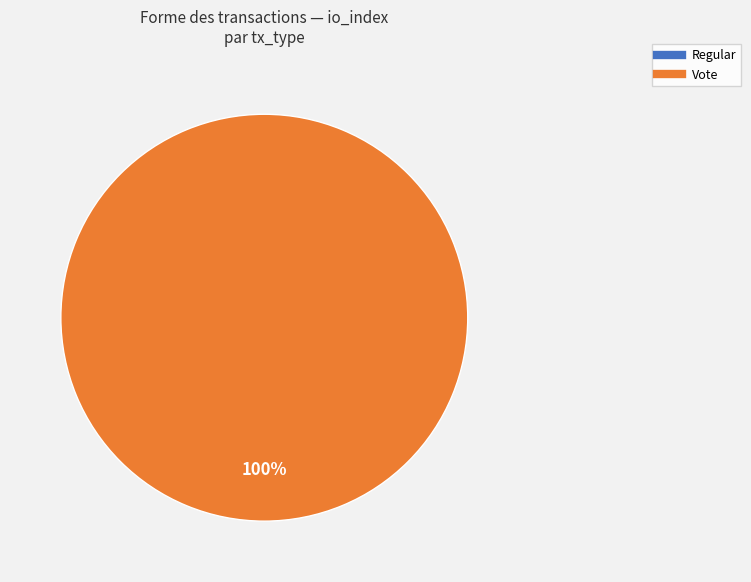

Which slice is the largest?

Vote